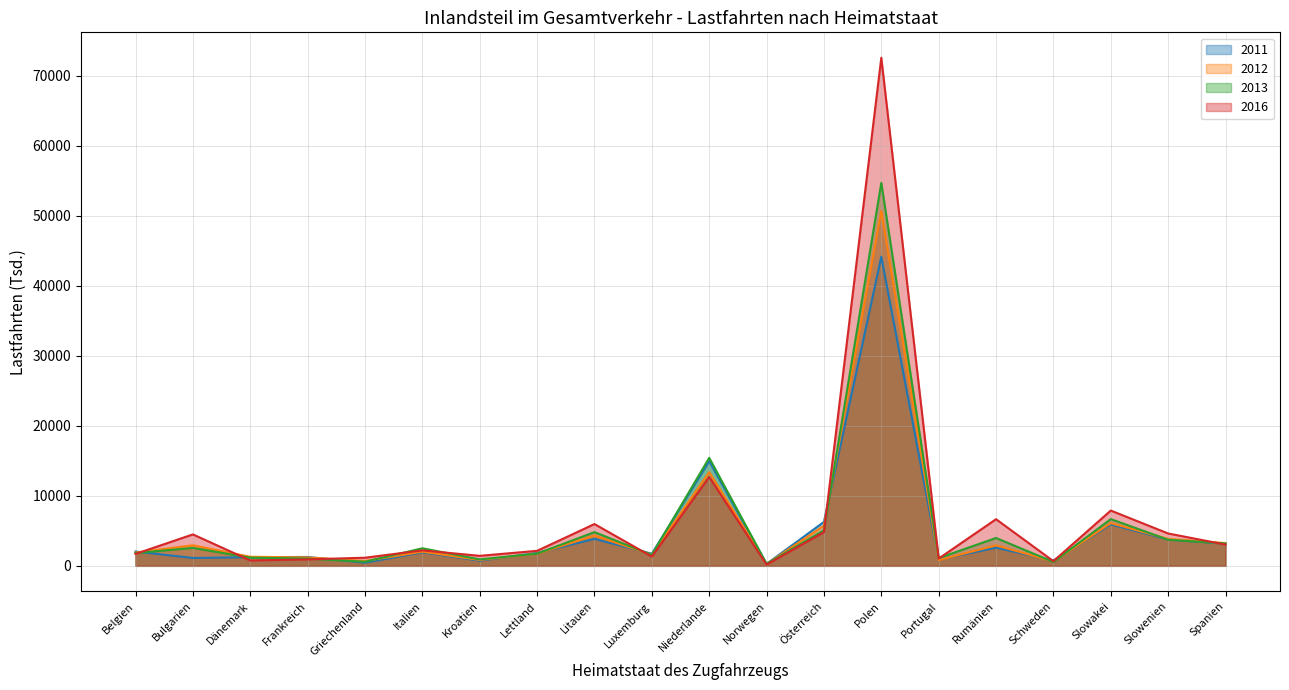

What is the value of the 2016 point at the 13th from the left?

4814